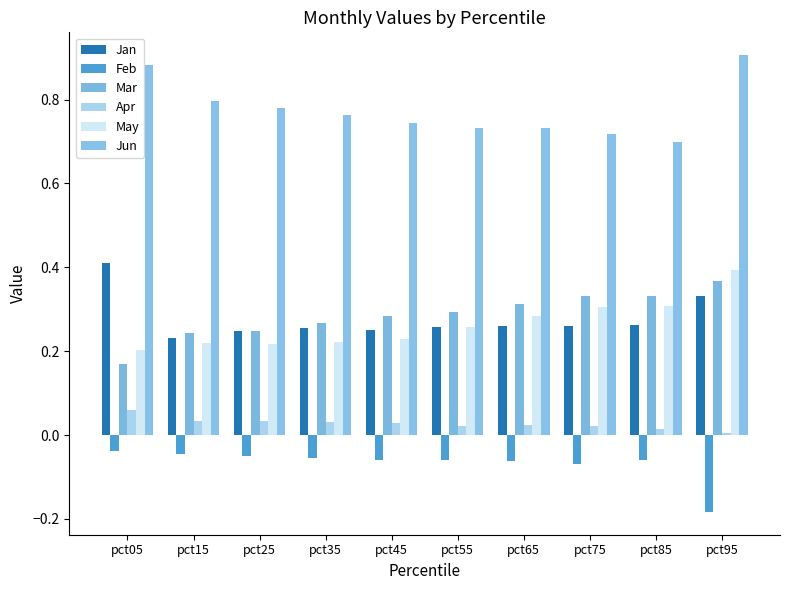

Count the number of categories in the chart.

10